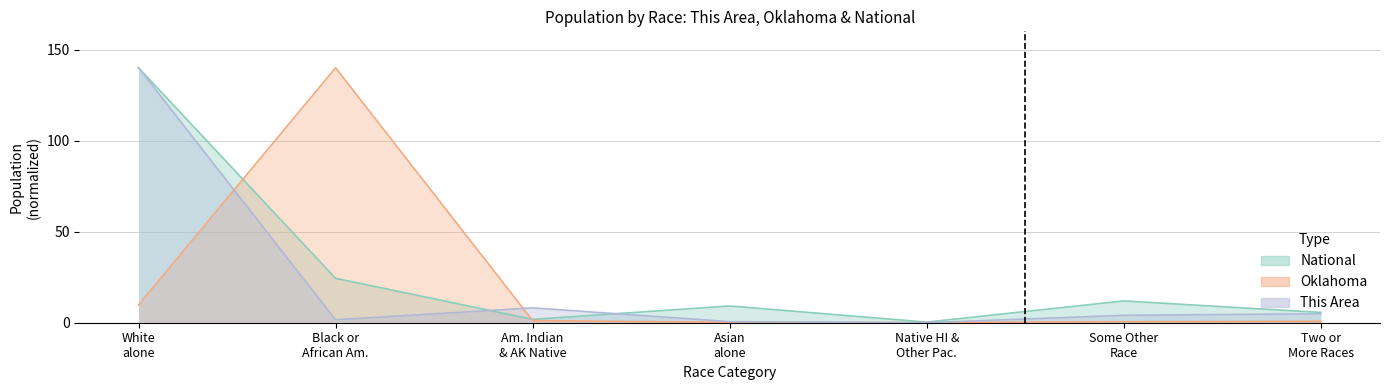

What value does the National series have at Asian alone?

9.2